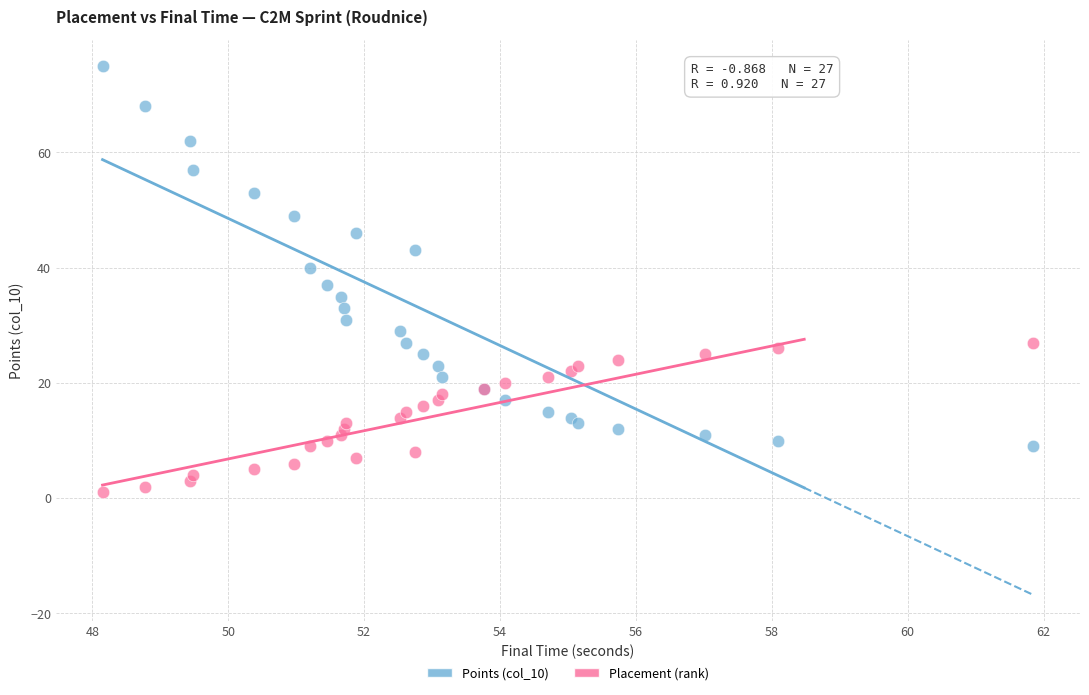

Which series has the widest spread of Y values?

Points (col_10)